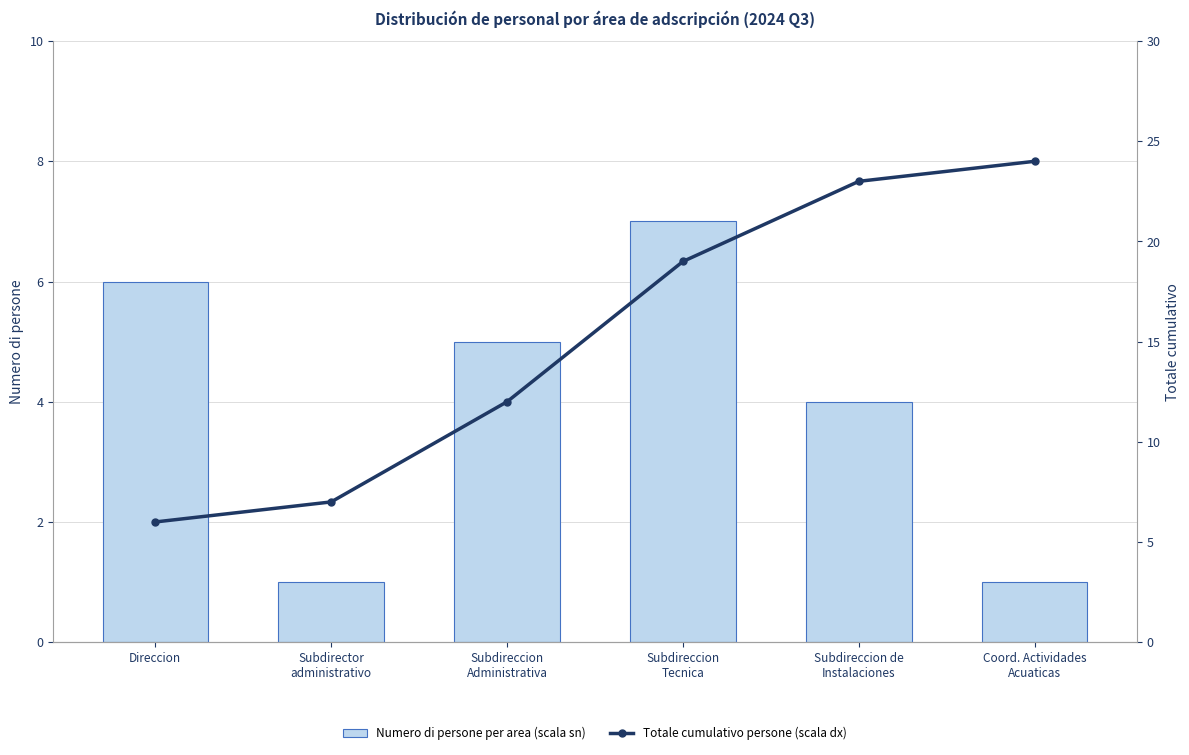

Reading left to right, extract all data points from this chart.

Numero di persone per area (scala sn): 6	1	5	7	4	1
Totale cumulativo persone (scala dx): 6	7	12	19	23	24